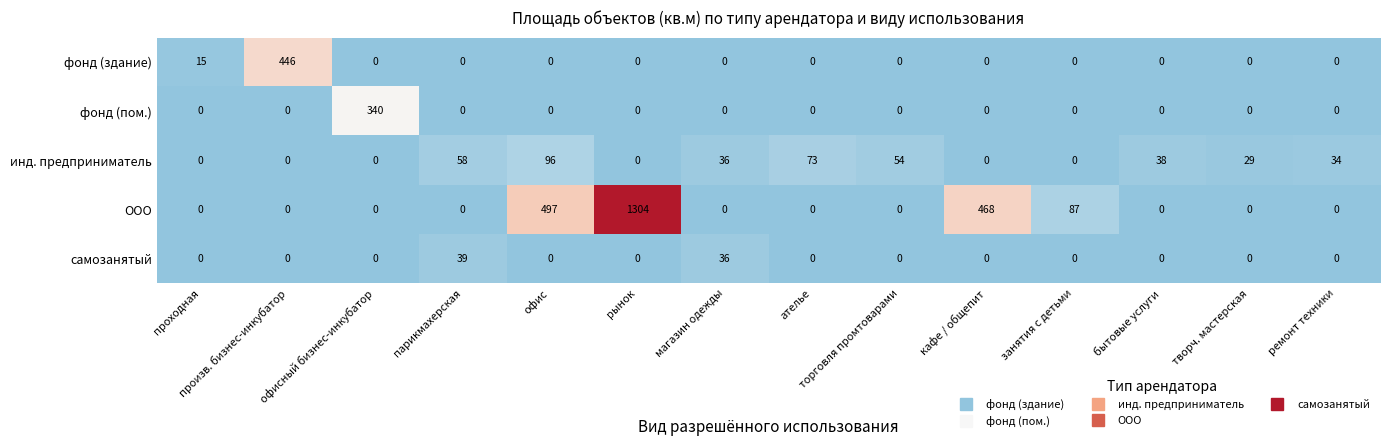

What is the greatest value displayed?

1304